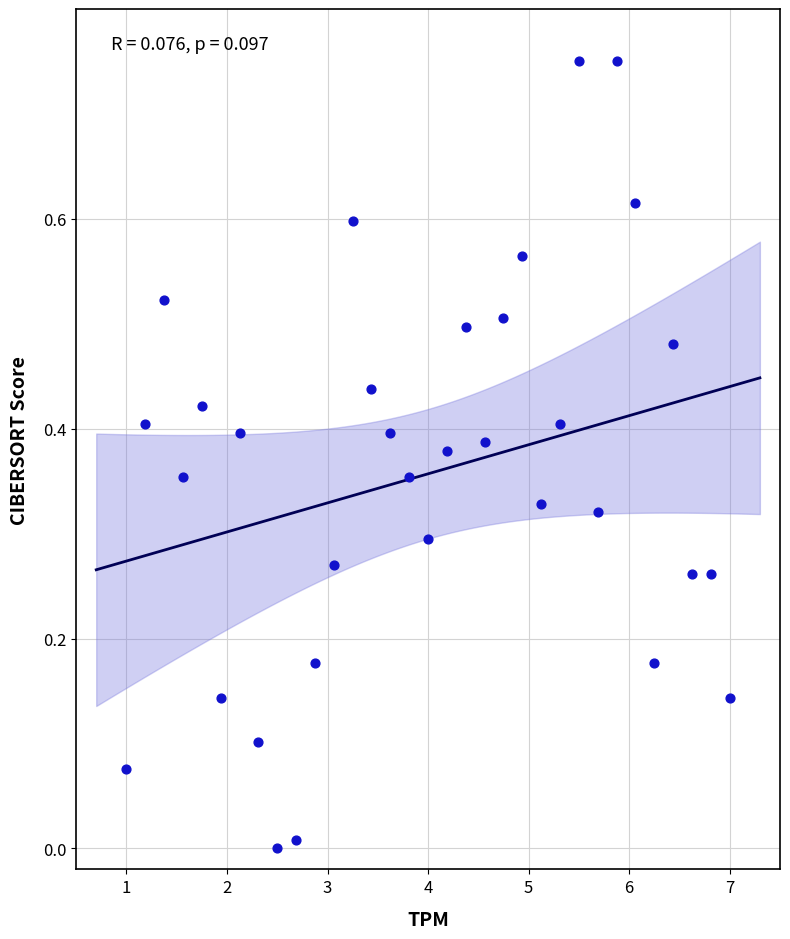

What is the range of X values (max minus min)?

6.0